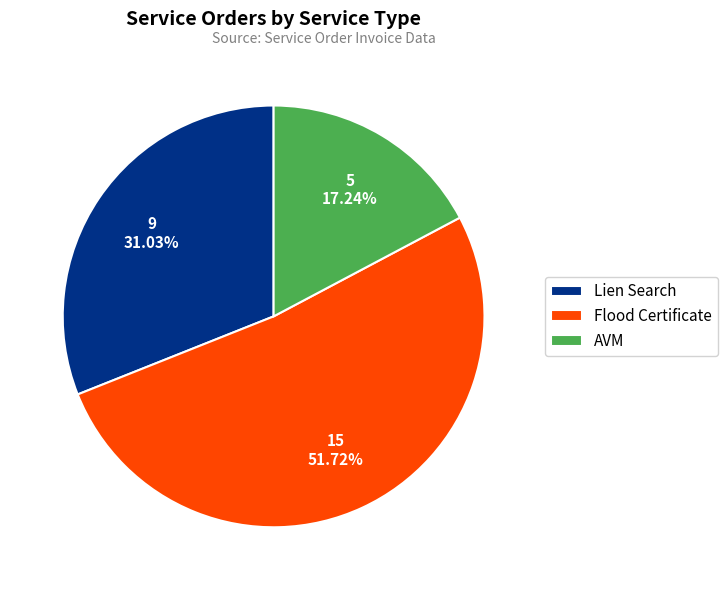

To the nearest percent, what is the combined percentage of Flood Certificate and Lien Search?

83%